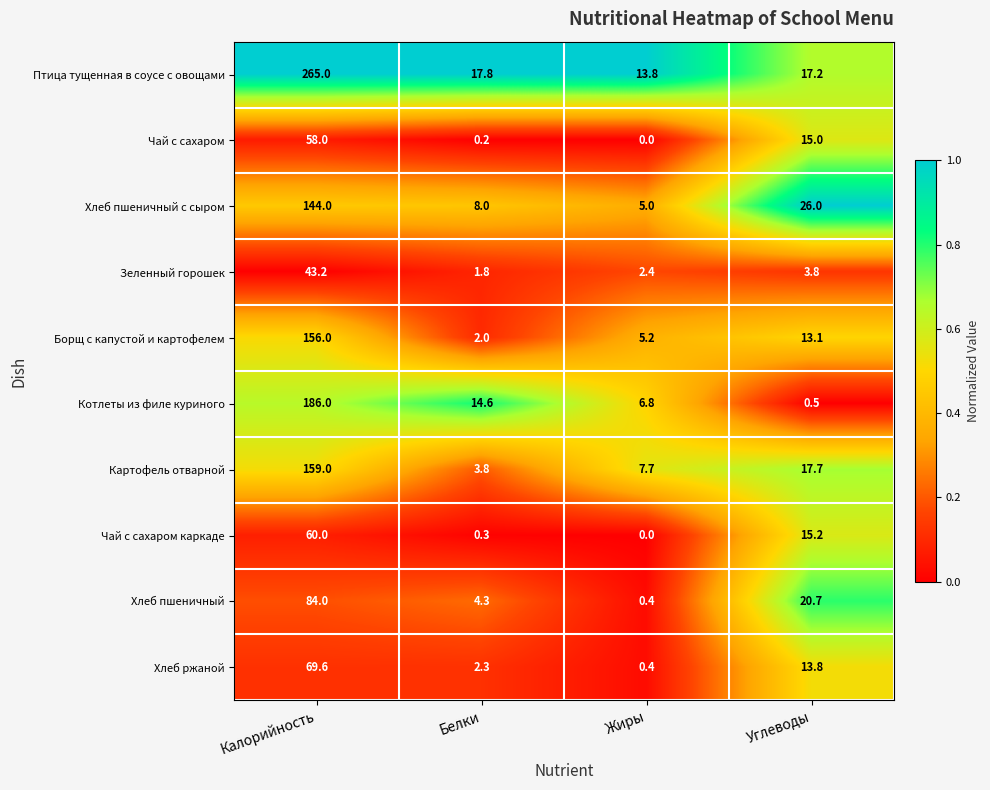

At Белки, list the series in order from largest to smallest.

Птица тущенная в соусе с овощами, Котлеты из филе куриного, Хлеб пшеничный с сыром, Хлеб пшеничный, Картофель отварной, Хлеб ржаной, Борщ с капустой и картофелем, Зеленный горошек, Чай с сахаром каркаде, Чай с сахаром